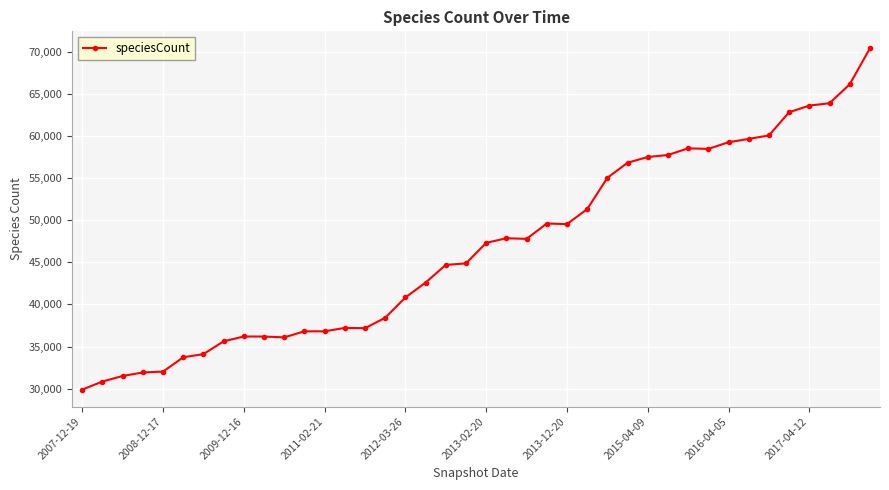

How many categories are shown in the chart?

40